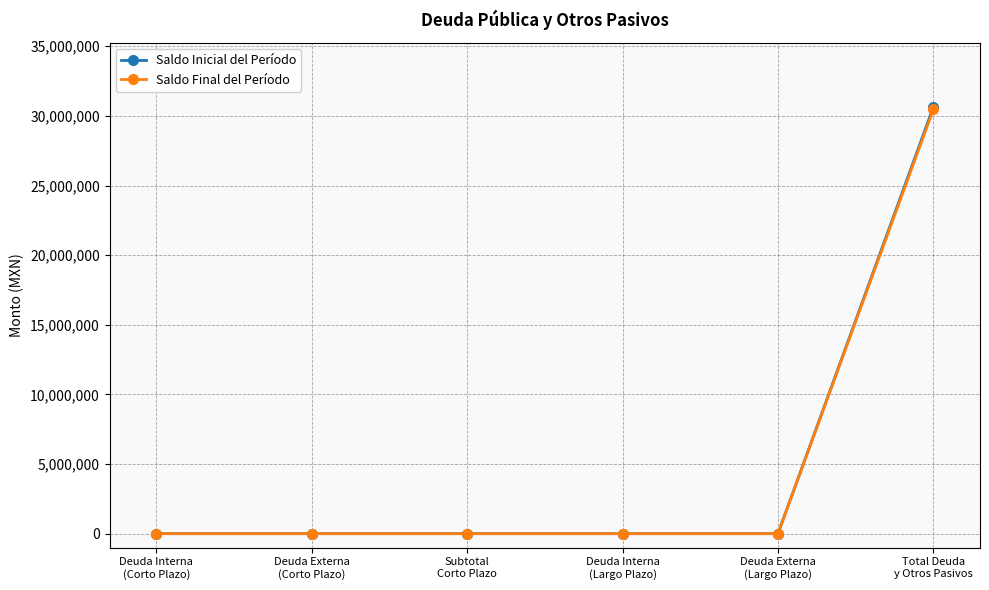

What is the label of the 4th point from the right?

Subtotal
Corto Plazo